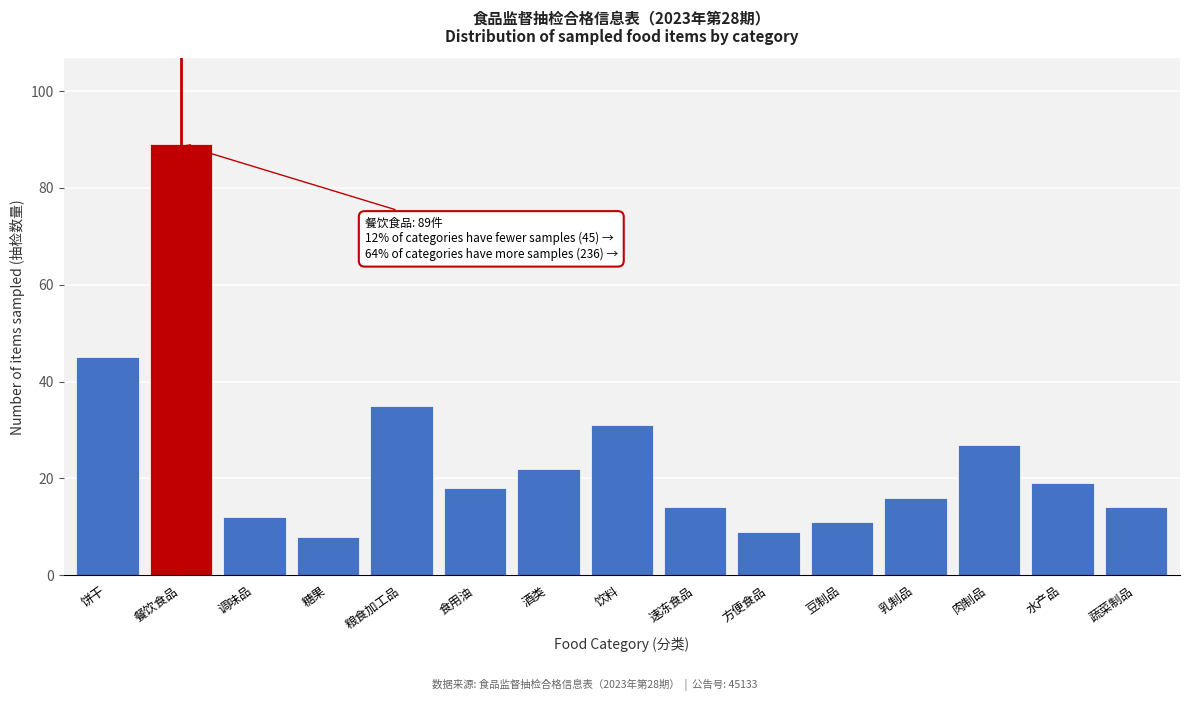

Reading left to right, transcribe all the data shown in this chart.

饼干=45	餐饮食品=89	调味品=12	糖果=8	粮食加工品=35	食用油=18	酒类=22	饮料=31	速冻食品=14	方便食品=9	豆制品=11	乳制品=16	肉制品=27	水产品=19	蔬菜制品=14